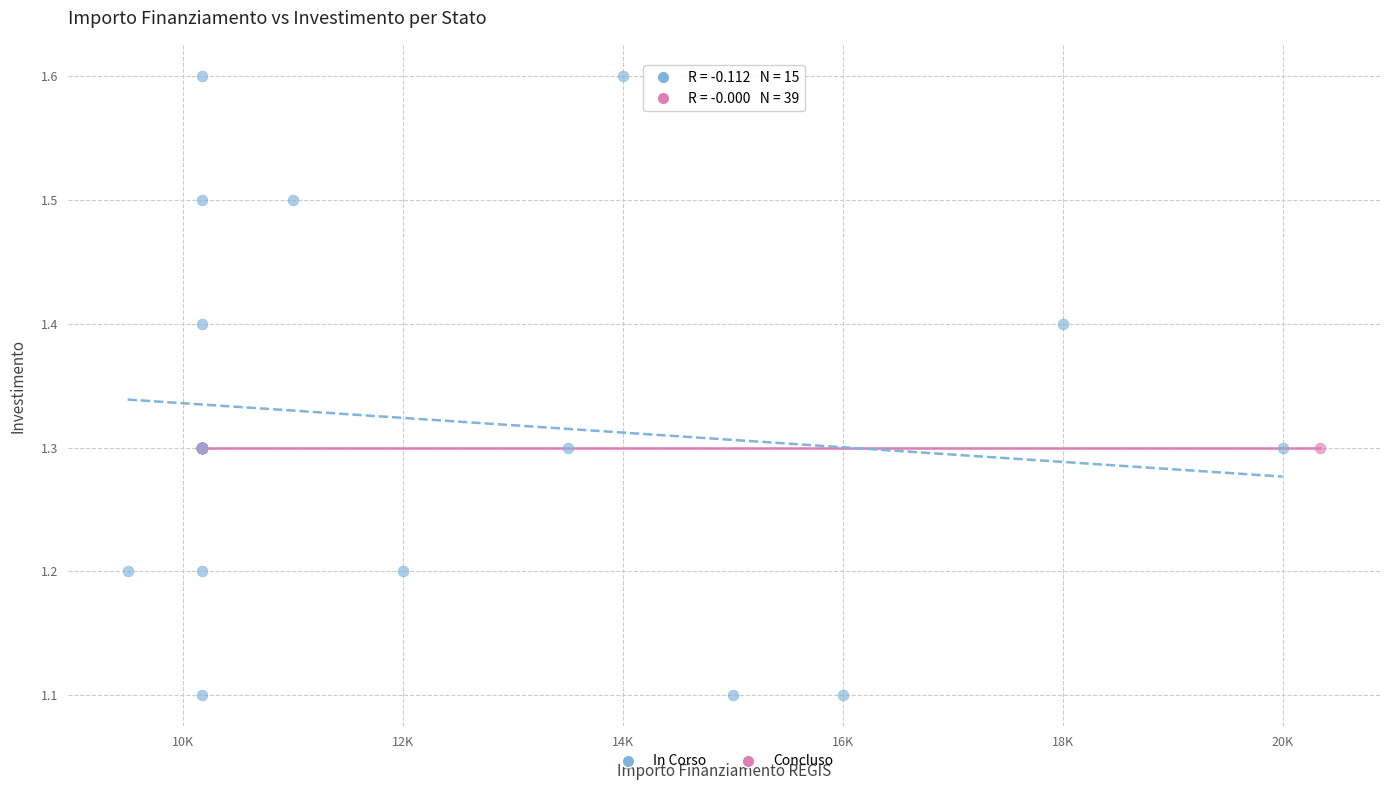

Which series reaches the maximum Y coordinate?

In Corso